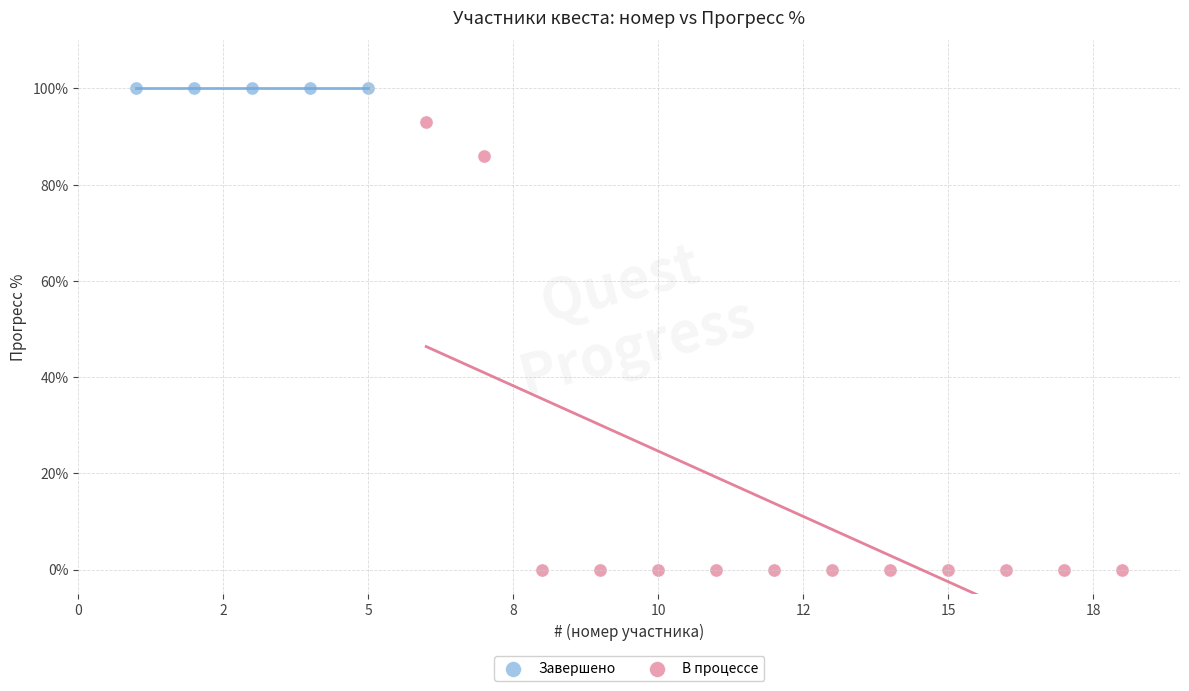

Which series reaches the minimum Y coordinate?

В процессе